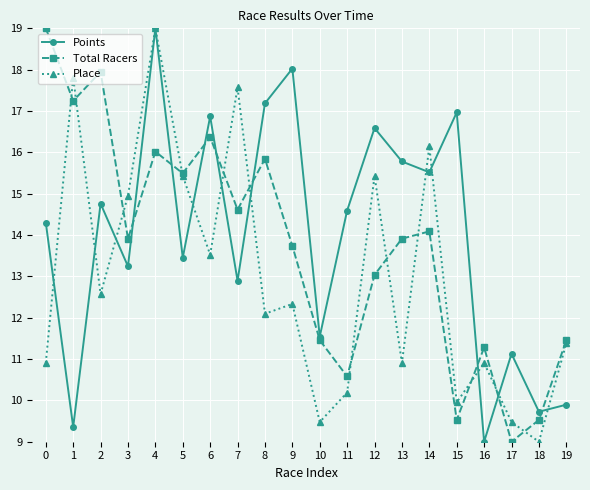

True or false: Place has more than 2 points higher than both neighbors.

True